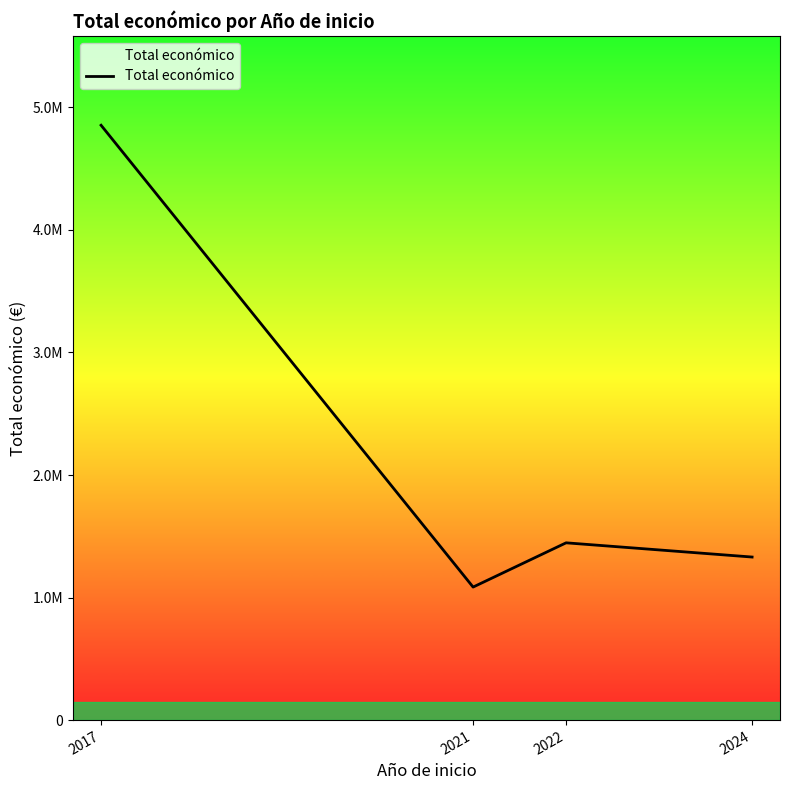

What is the change in value from 2017 to 2022?

-3407607